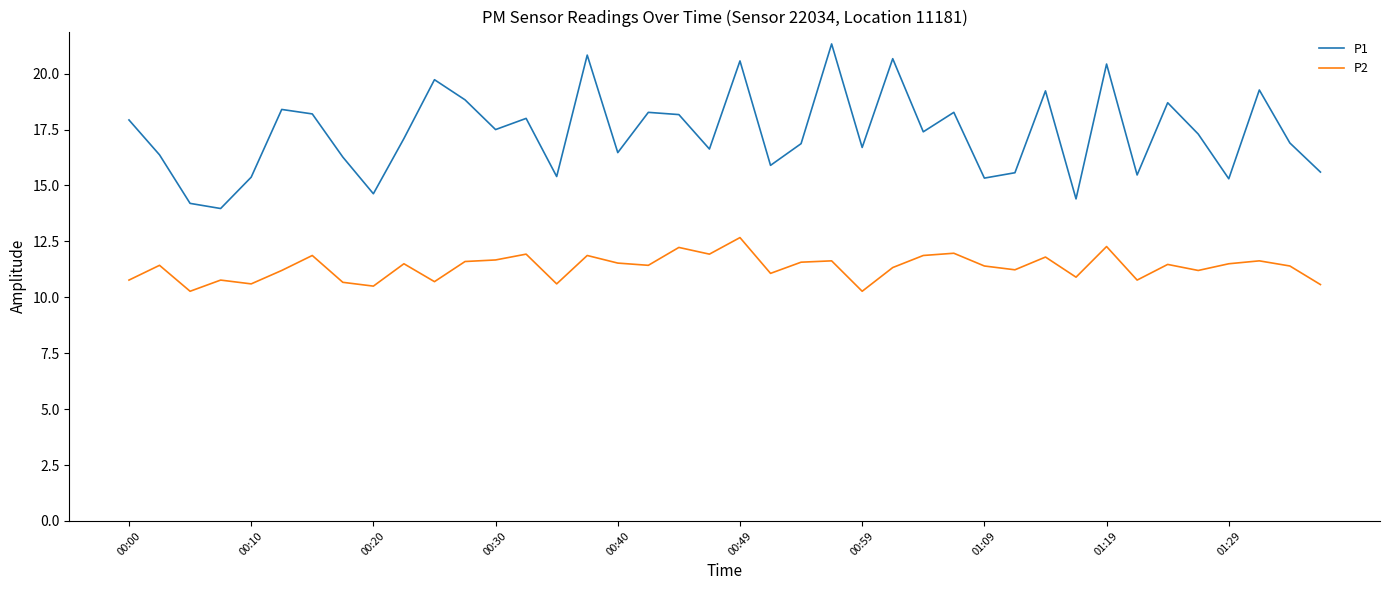

Which series has the largest range (max minus min)?

P1